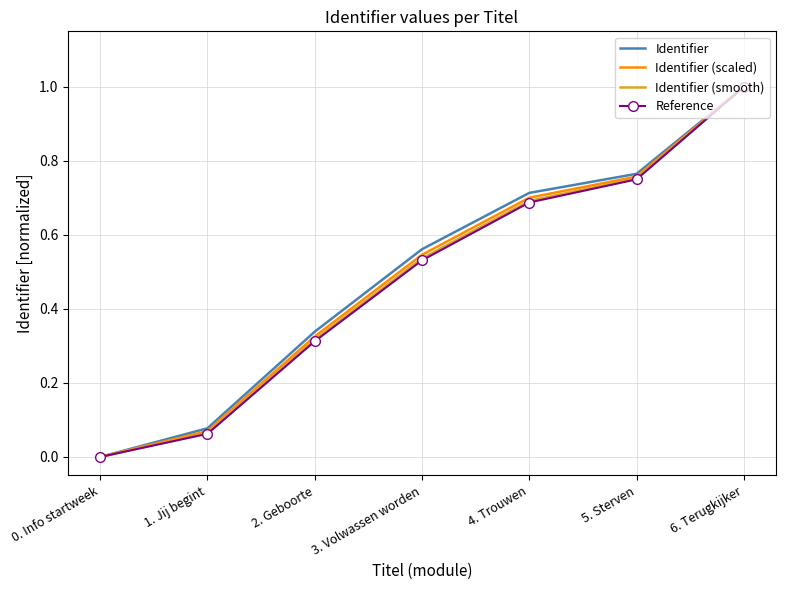

At which category does the chart reach its minimum across all series?

0. Info startweek